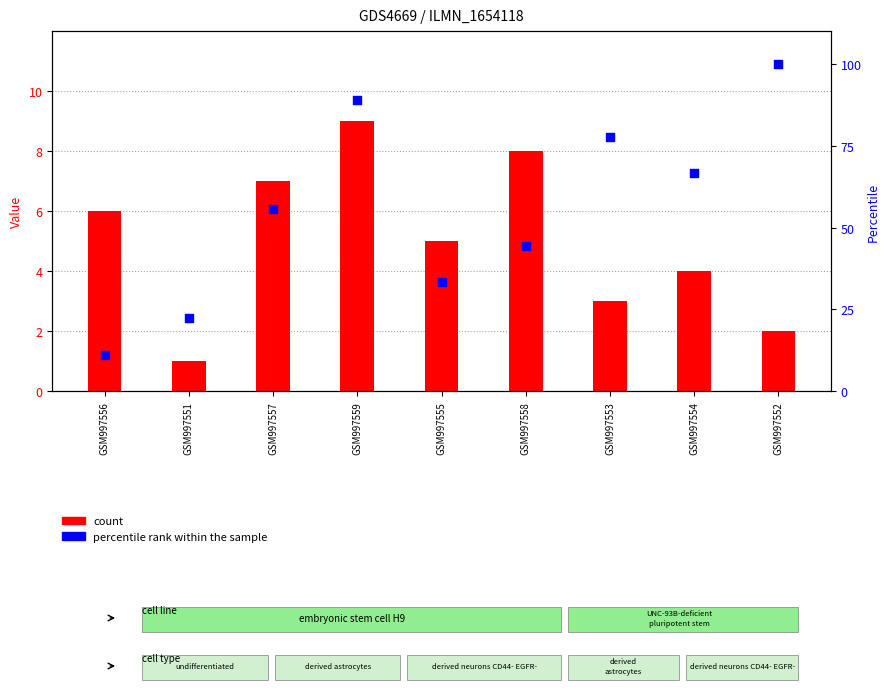

Which series contains the highest Y value?

percentile rank within the sample